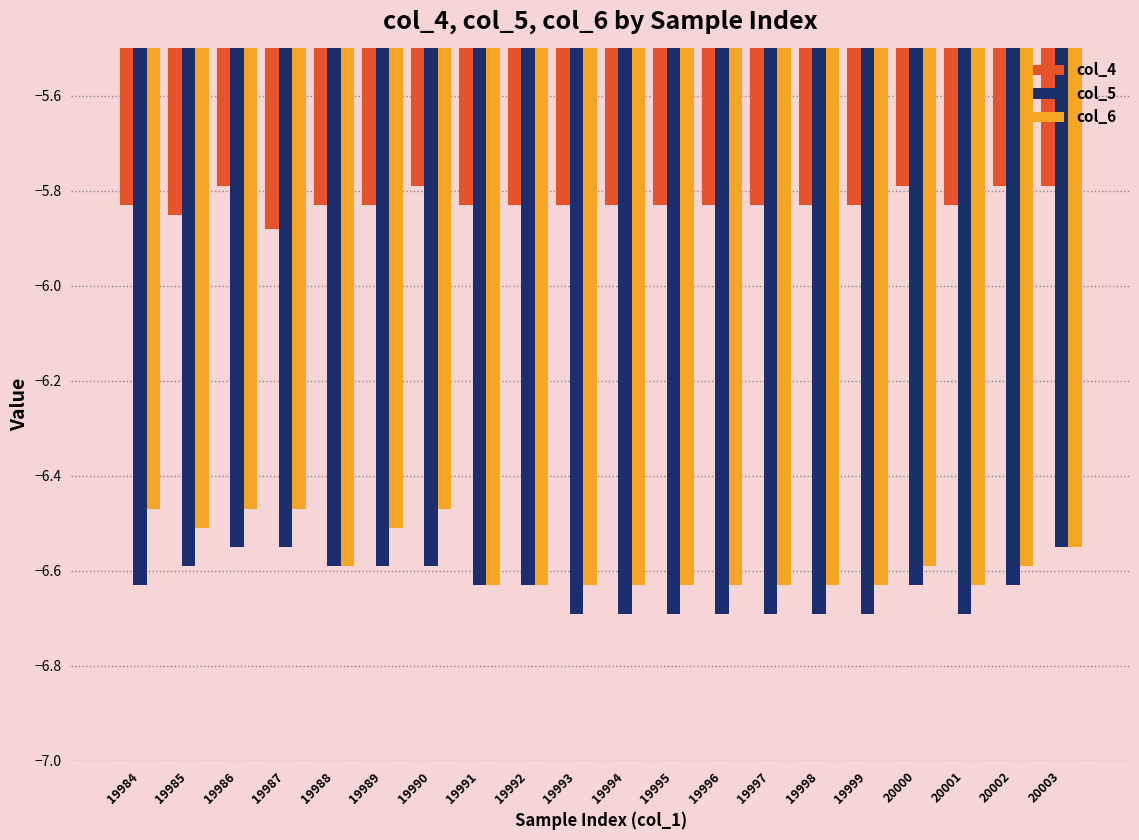

Rank the series by their maximum value, from lowest to highest.

col_5, col_6, col_4